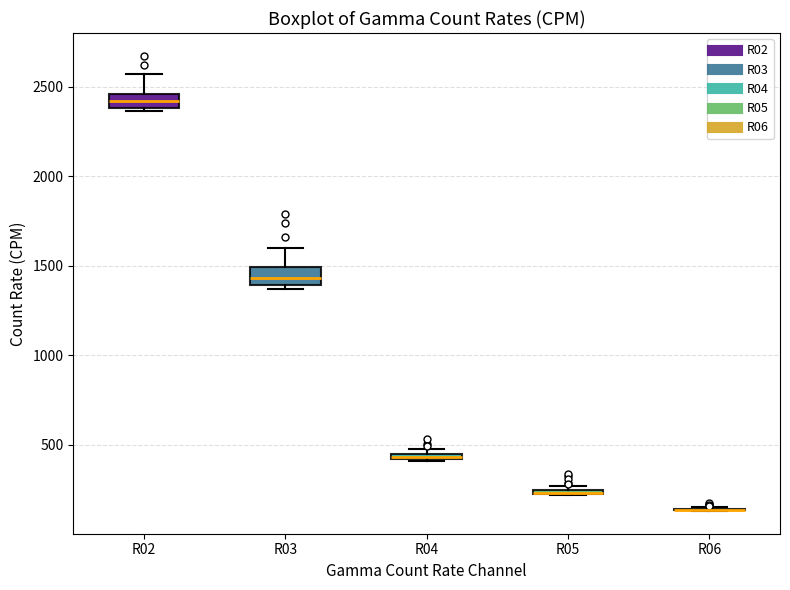

Where is the lower edge of the box for R05 on the y-axis? The values are not printed on the chart, so give them approximately, as read against the axis.

200